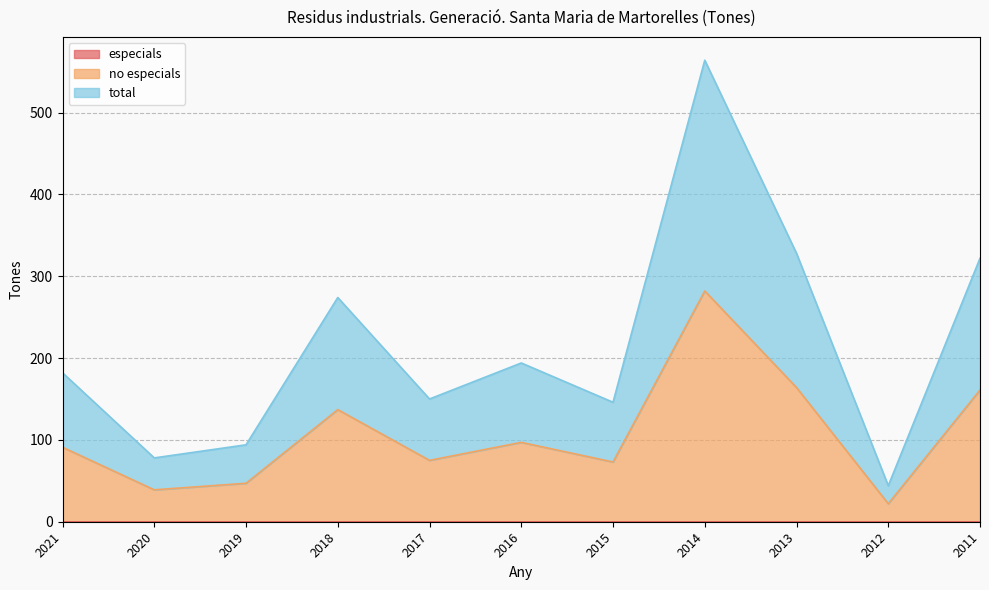

What is the minimum value for total?

44